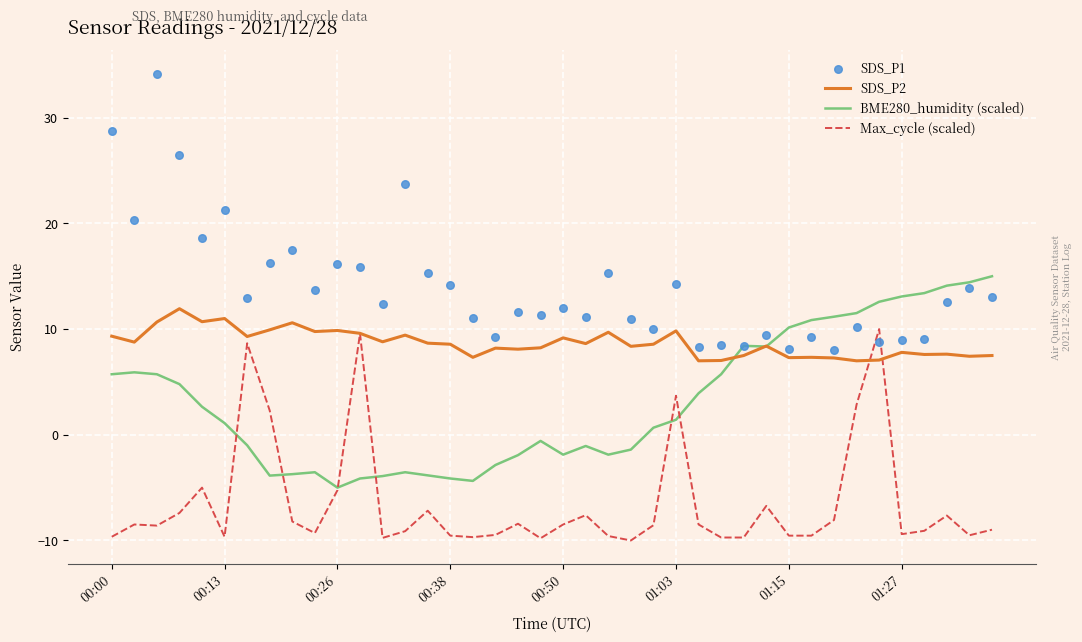

Which series has the largest Y range (max minus min)?

SDS_P1